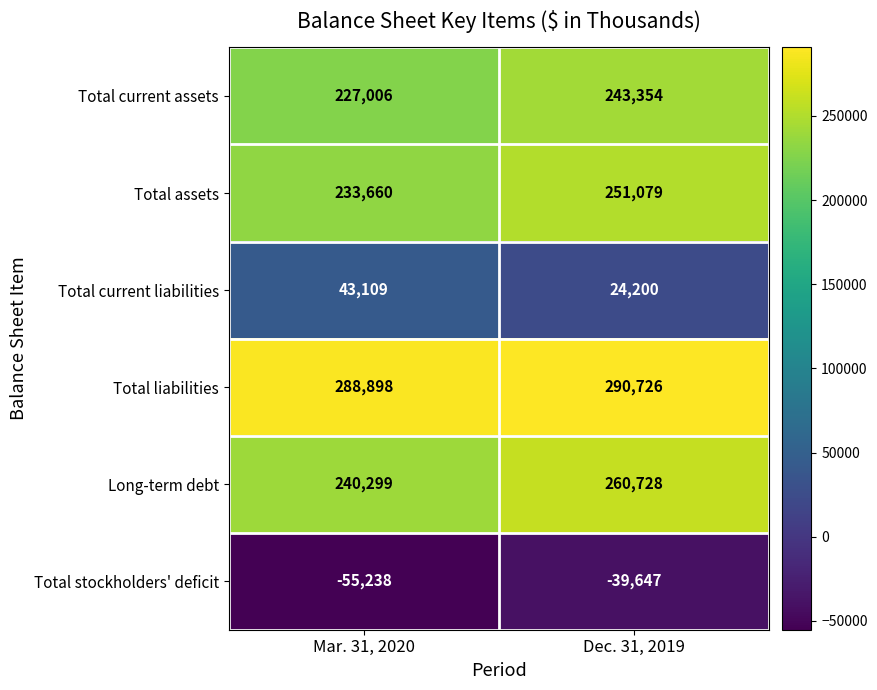

What is the total value across all series at Dec. 31, 2019?

1030440